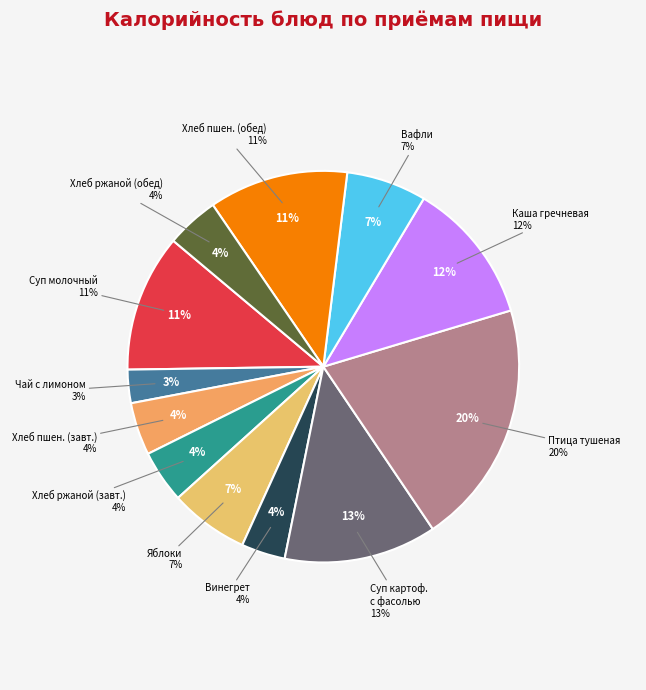

Is it true that Суп картофельный с фасолью is 13% of the pie?

True